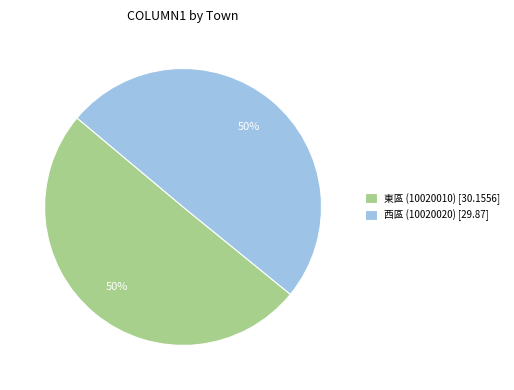

True or false: 西區 (10020020) [29.87] accounts for 55% of the total.

False